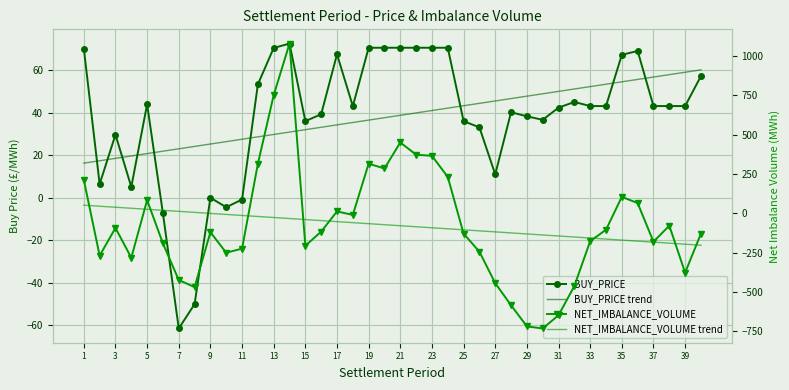

What is the lowest value of the NET_IMBALANCE_VOLUME trend series?

-203.6